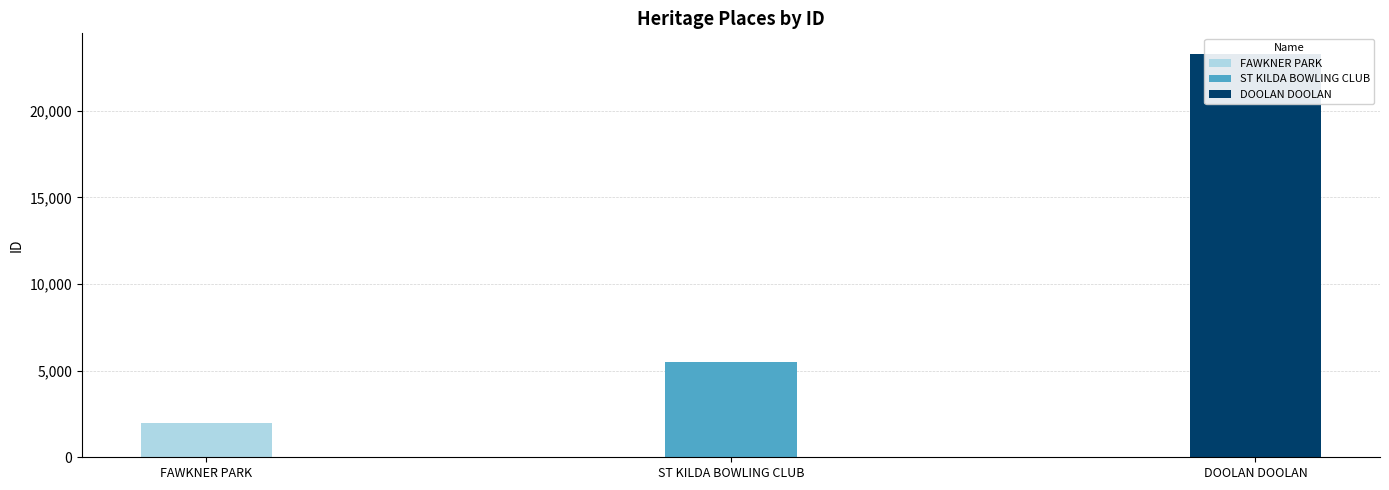

What is the ratio of the value at DOOLAN DOOLAN to the value at ST KILDA BOWLING CLUB?

4.2